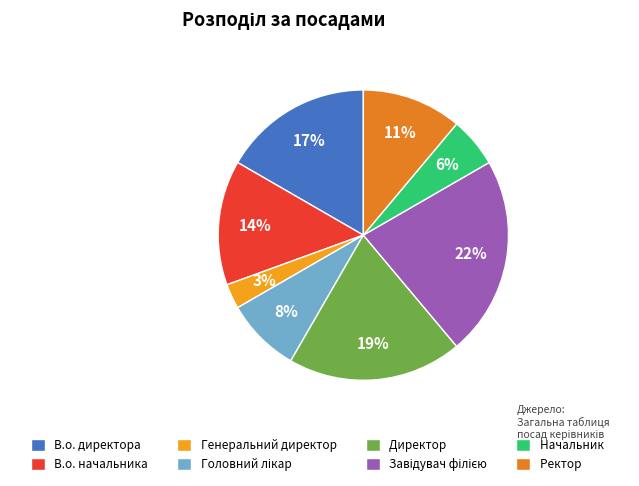

What is the ratio of the value at Головний лікар to the value at Ректор?

0.8